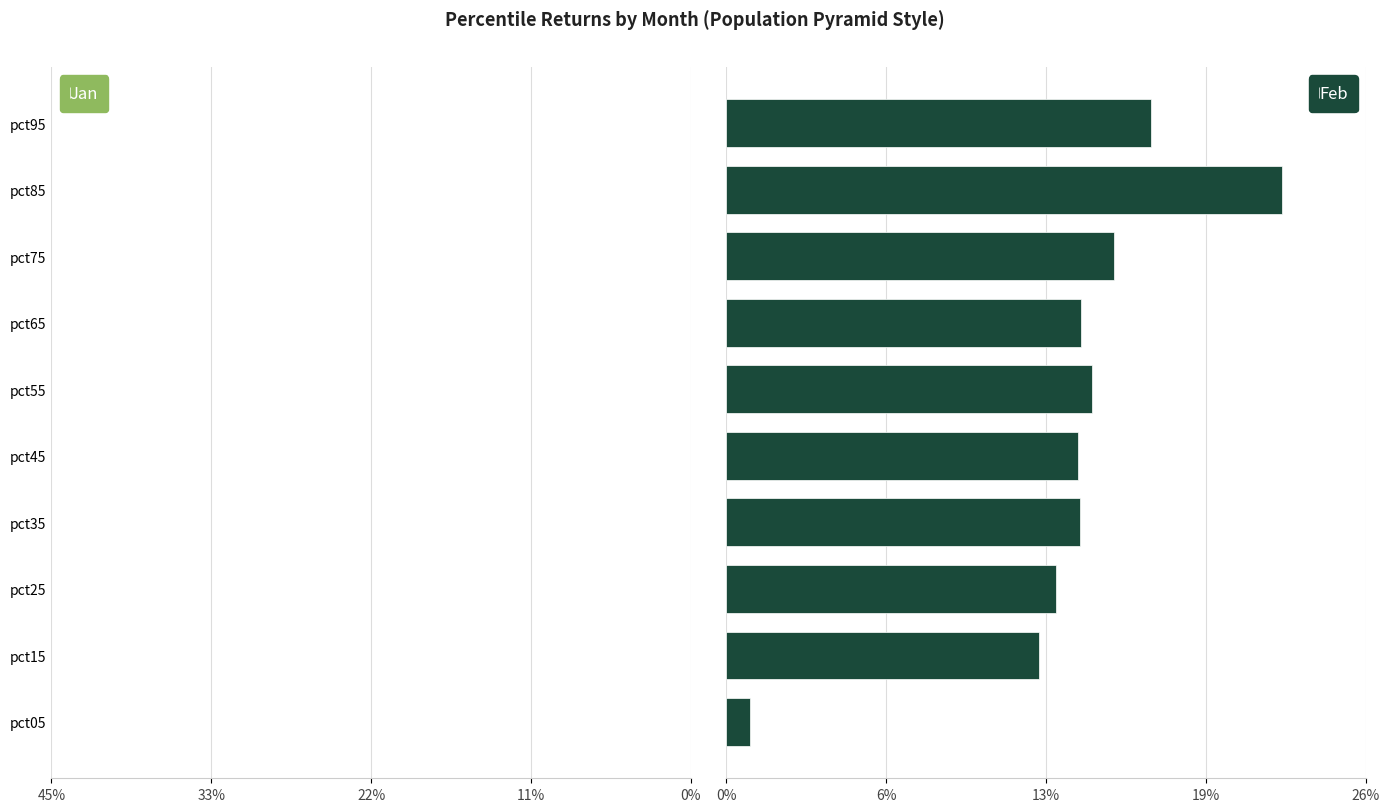

The value of Feb at pct25 is 0.2. True or false?

False